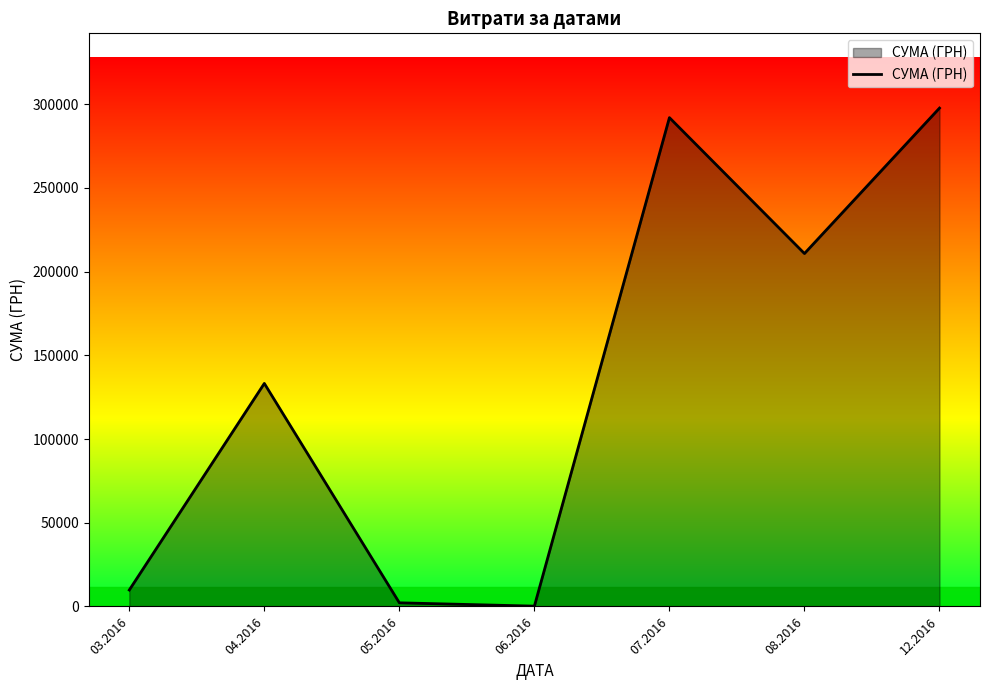

What is the ratio of the value at 04.2016 to the value at 07.2016?

0.5